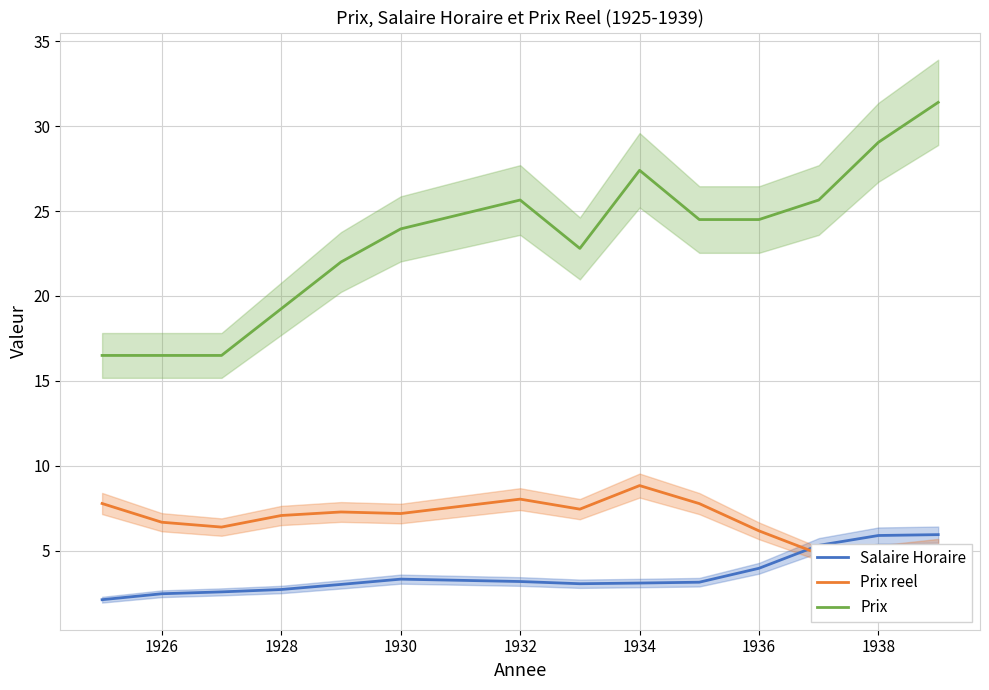

What is the minimum value for Salaire Horaire?

2.1